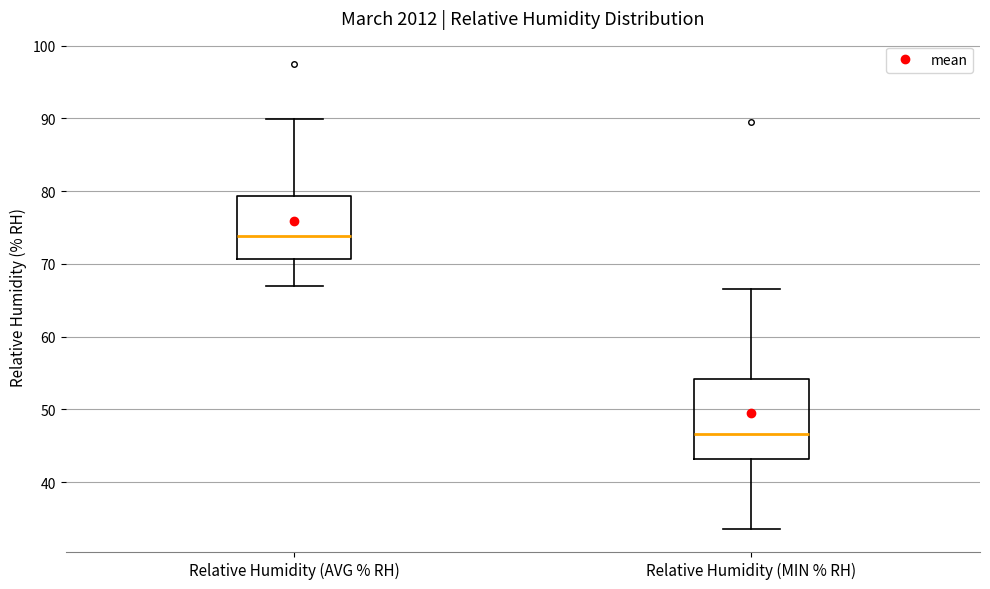

Reading left to right, read every box against the y-axis: the position of its median line, the range the box covers, and the ends of its whiskers. The values are not printed on the chart, so give them approximately, as read against the axis.

Relative Humidity (AVG % RH): median 74, box 71 to 79, whiskers 67 to 90
Relative Humidity (MIN % RH): median 47, box 43 to 54, whiskers 34 to 67